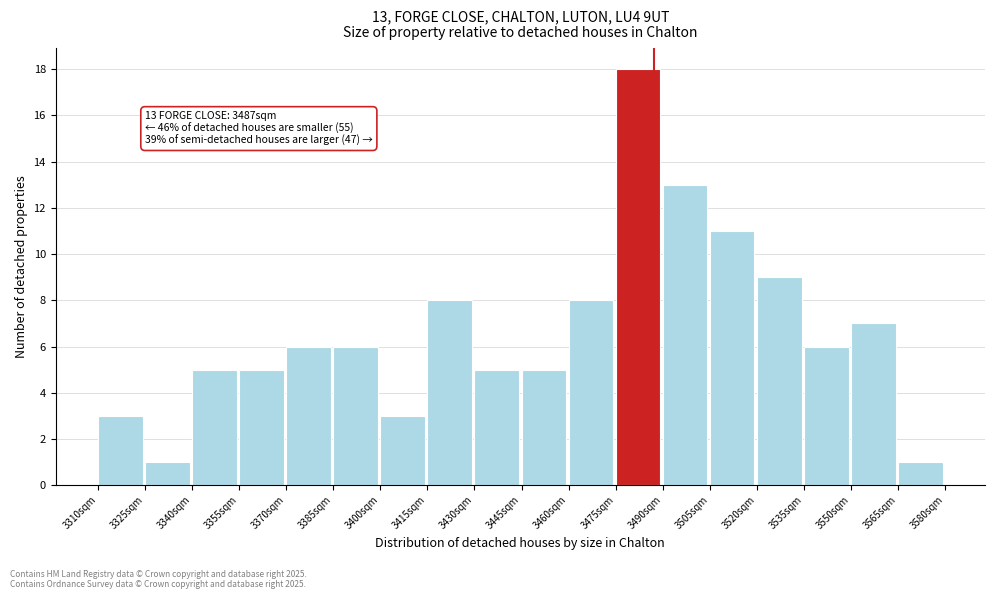

Which range on the x-axis has the tallest bar?

3475 to 3490